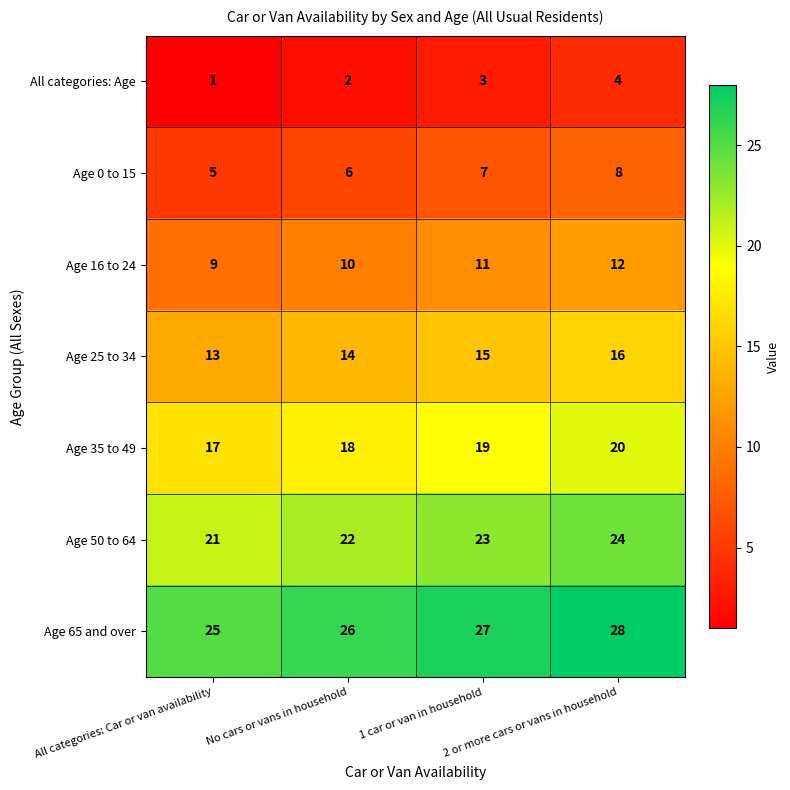

Count the Age 35 to 49 values in the range 18 to 20.

3